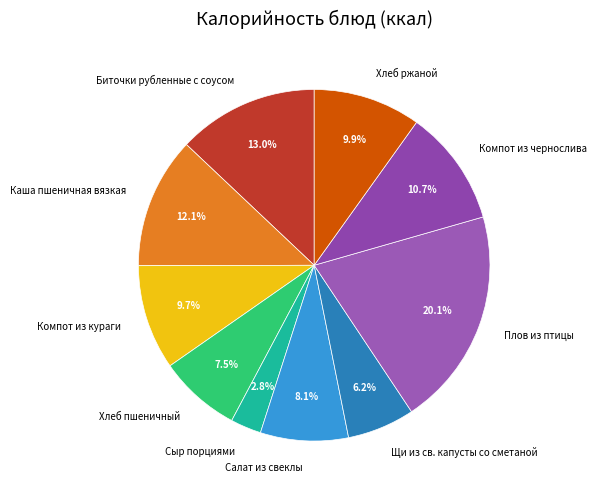

Does Каша пшеничная вязкая account for over 50% of the chart?

No